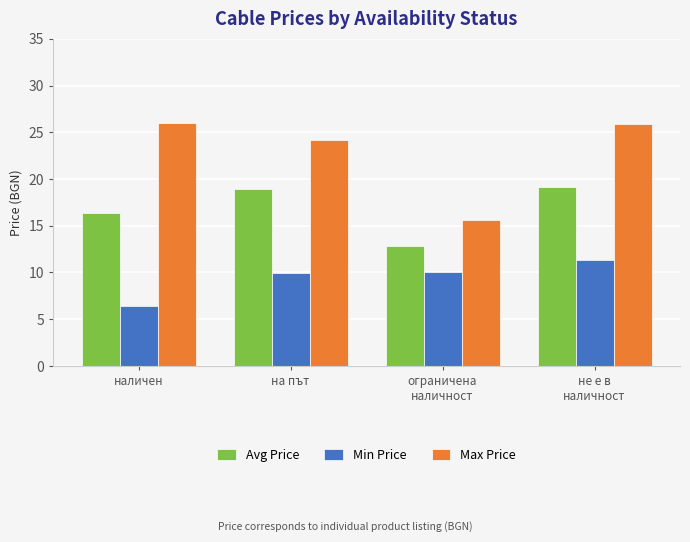

The Avg Price series shows 13.0 at не е в
наличност. True or false?

False